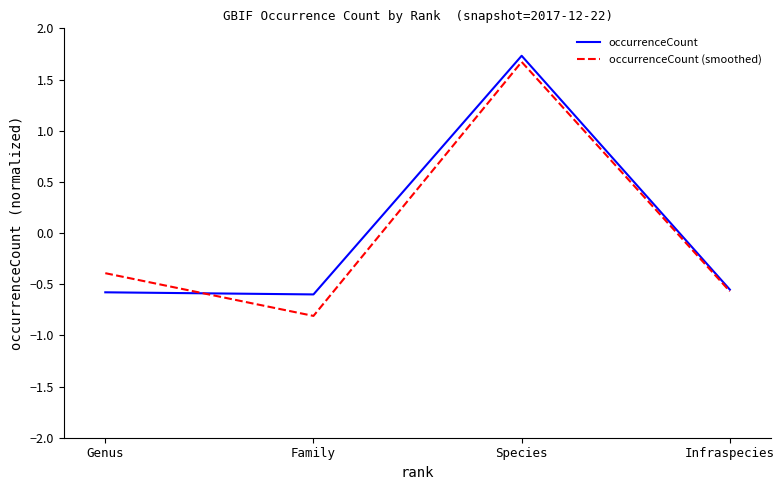

Is it true that occurrenceCount (smoothed) equals -0.4 at Genus?

True